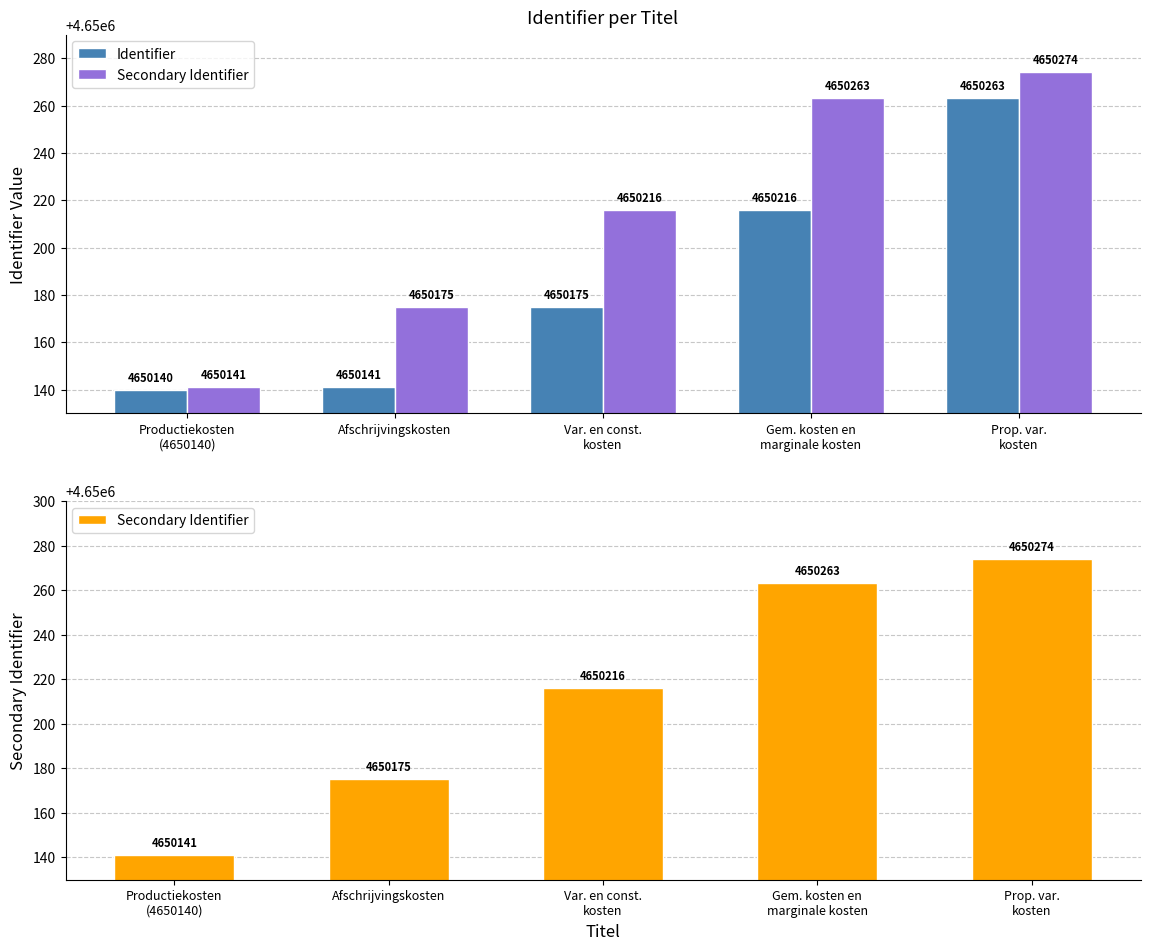

How many values in the Secondary Identifier series exceed 4650216?

2